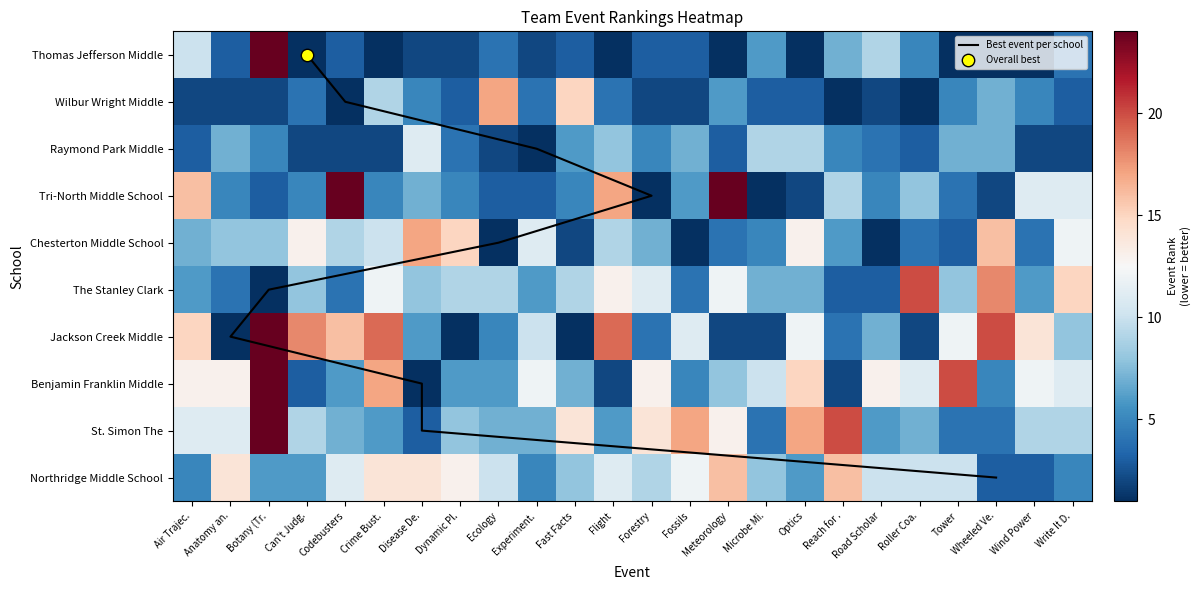

What is the sum of all Chesterton Middle School values?

186